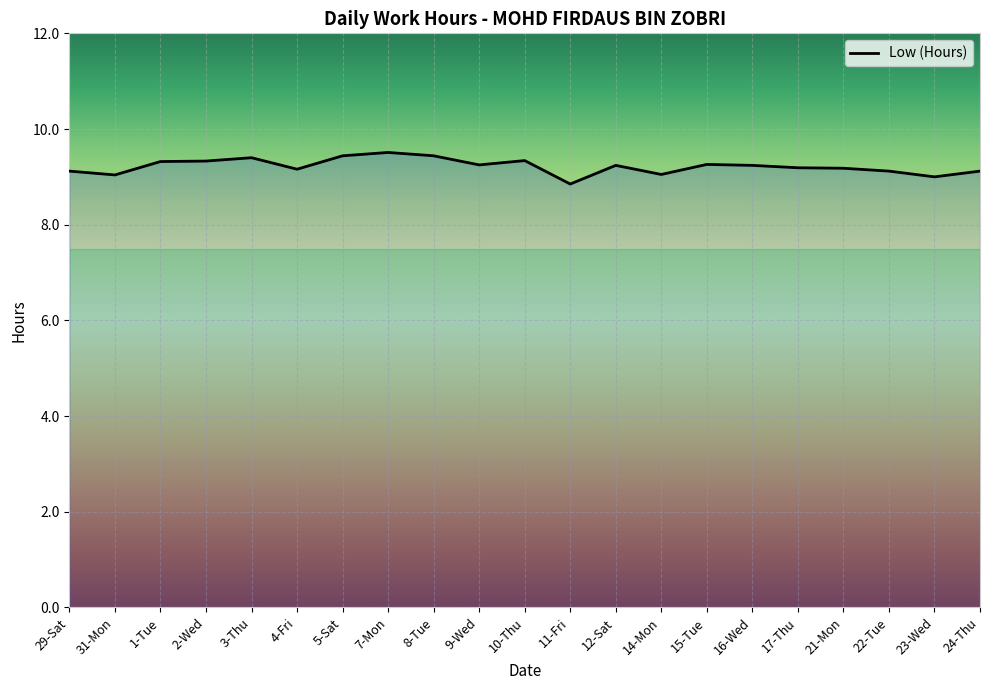

What is the sum of all values?

193.6